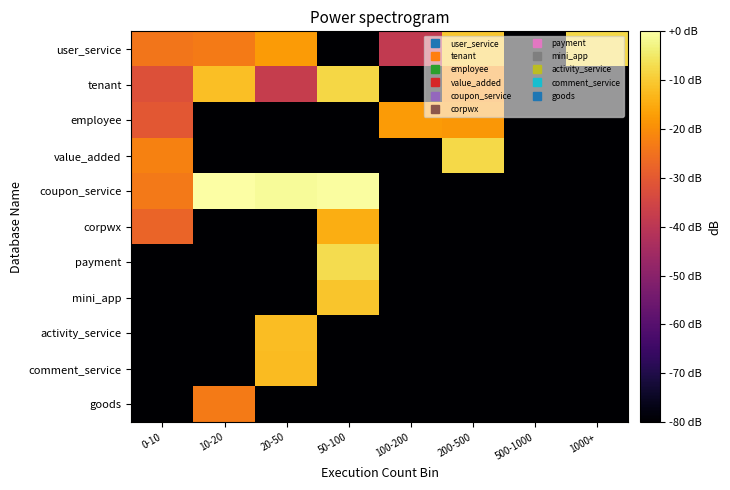

Reading right to left, what are all the values shown in this chart?

user_service: 1000+=-7.7	500-1000=-82.3	200-500=-10.4	100-200=-38.6	50-100=-82.3	20-50=-17.5	10-20=-23.2	0-10=-24.4
tenant: 1000+=-82.3	500-1000=-82.3	200-500=-19.9	100-200=-82.3	50-100=-8.1	20-50=-37.5	10-20=-11.6	0-10=-32.0
employee: 1000+=-82.3	500-1000=-82.3	200-500=-18.2	100-200=-17.7	50-100=-82.3	20-50=-82.3	10-20=-82.3	0-10=-30.3
value_added: 1000+=-82.3	500-1000=-82.3	200-500=-7.7	100-200=-82.3	50-100=-82.3	20-50=-82.3	10-20=-82.3	0-10=-21.9
coupon_service: 1000+=-82.3	500-1000=-82.3	200-500=-82.3	100-200=-82.3	50-100=-0.5	20-50=-1.1	10-20=0.0	0-10=-23.5
corpwx: 1000+=-82.3	500-1000=-82.3	200-500=-82.3	100-200=-82.3	50-100=-14.4	20-50=-82.3	10-20=-82.3	0-10=-27.8
payment: 1000+=-82.3	500-1000=-82.3	200-500=-82.3	100-200=-82.3	50-100=-6.9	20-50=-82.3	10-20=-82.3	0-10=-82.3
mini_app: 1000+=-82.3	500-1000=-82.3	200-500=-82.3	100-200=-82.3	50-100=-10.9	20-50=-82.3	10-20=-82.3	0-10=-82.3
activity_service: 1000+=-82.3	500-1000=-82.3	200-500=-82.3	100-200=-82.3	50-100=-82.3	20-50=-12.0	10-20=-82.3	0-10=-82.3
comment_service: 1000+=-82.3	500-1000=-82.3	200-500=-82.3	100-200=-82.3	50-100=-82.3	20-50=-12.5	10-20=-82.3	0-10=-82.3
goods: 1000+=-82.3	500-1000=-82.3	200-500=-82.3	100-200=-82.3	50-100=-82.3	20-50=-82.3	10-20=-23.3	0-10=-82.3